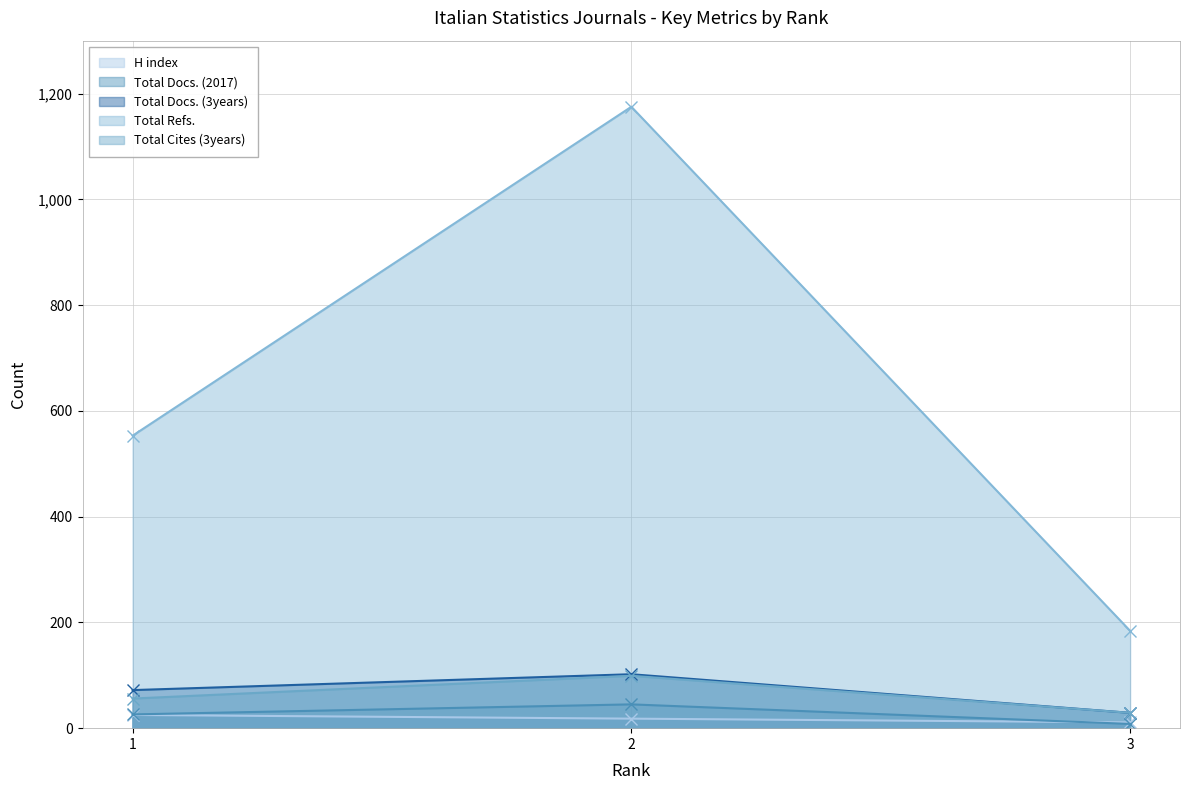

Reading left to right, extract all data points from this chart.

H index: 25	18	11
Total Docs. (2017): 26	45	8
Total Docs. (3years): 72	102	29
Total Refs.: 553	1175	184
Total Cites (3years): 56	99	29